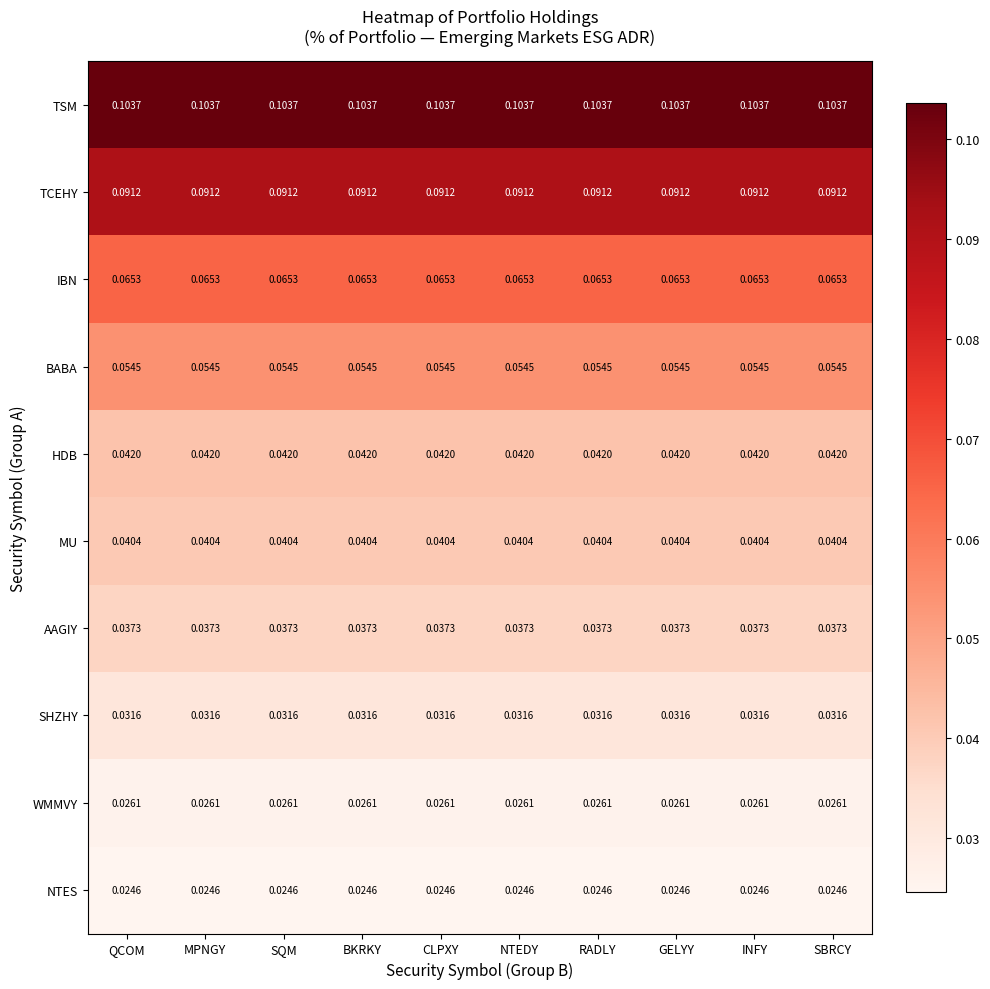

List the series in order of their peak value, highest first.

TSM, TCEHY, IBN, BABA, HDB, MU, AAGIY, SHZHY, WMMVY, NTES